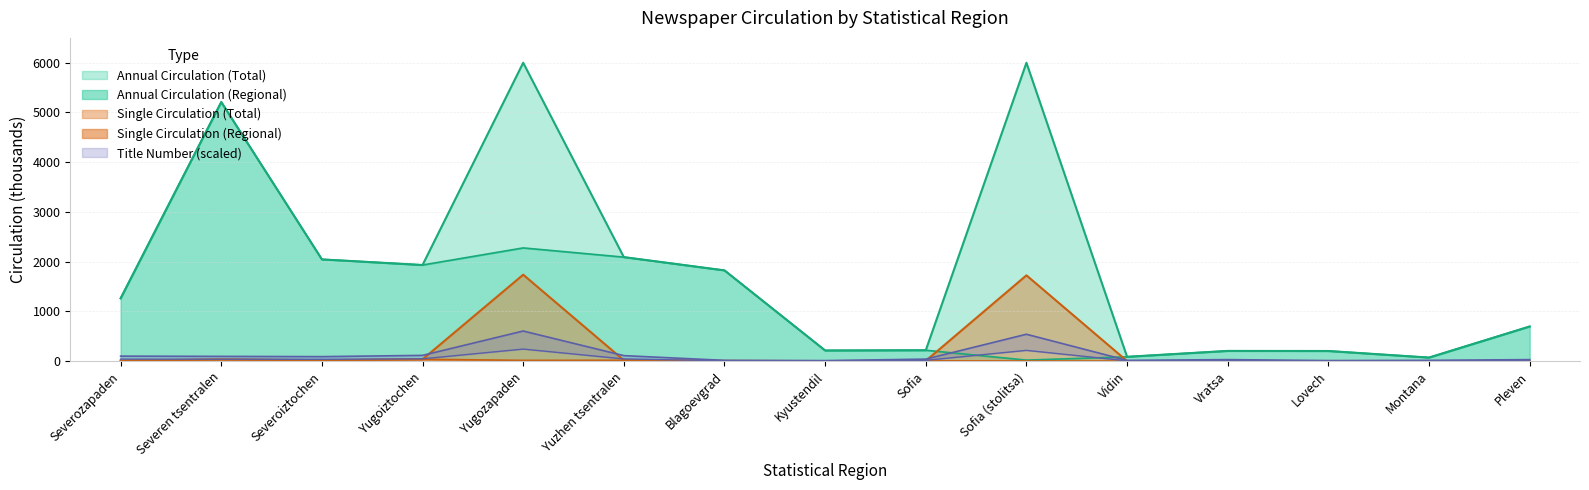

What is the difference between the Title Number values at Kyustendil and Severoiztochen?

80.0